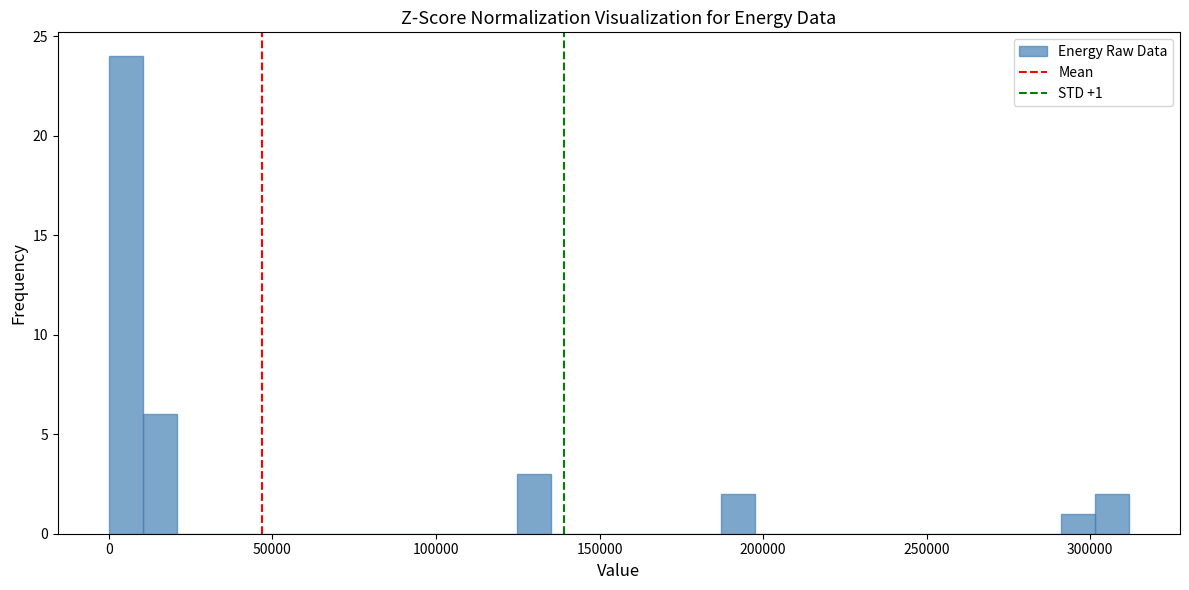

Around what value on the x-axis is the tallest bar? Give the approximate position of its centre, as read against the axis.

5000